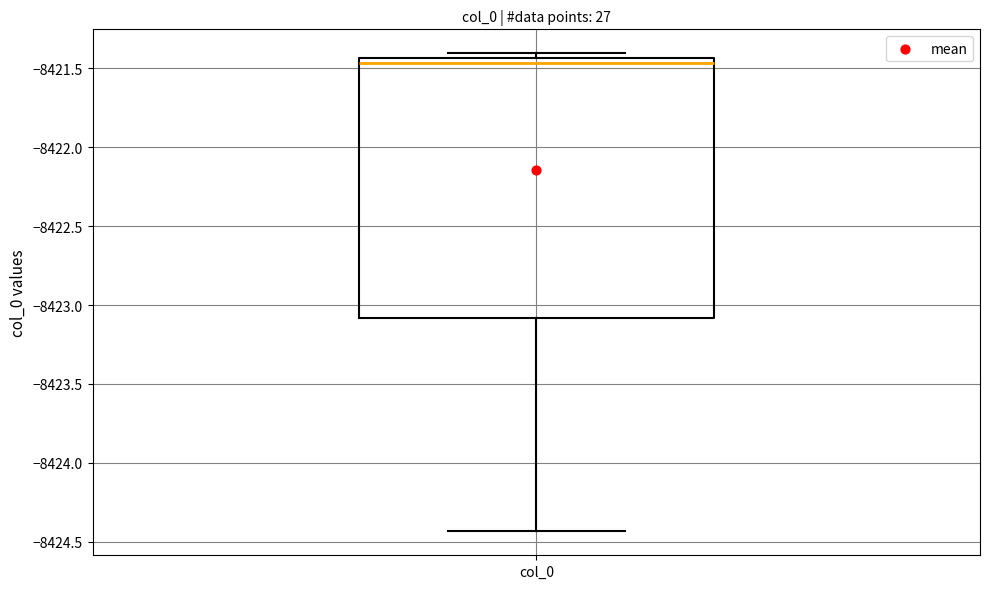

Transcribe this box plot: give where the median line is, the range the box spans, and where the two whiskers end, as read against the y-axis. The values are not printed on the chart, so give them approximately, as read against the axis.

median -8421.45 (just below the box's upper edge), box -8423.10 to -8421.45, whiskers -8424.45 to -8421.40